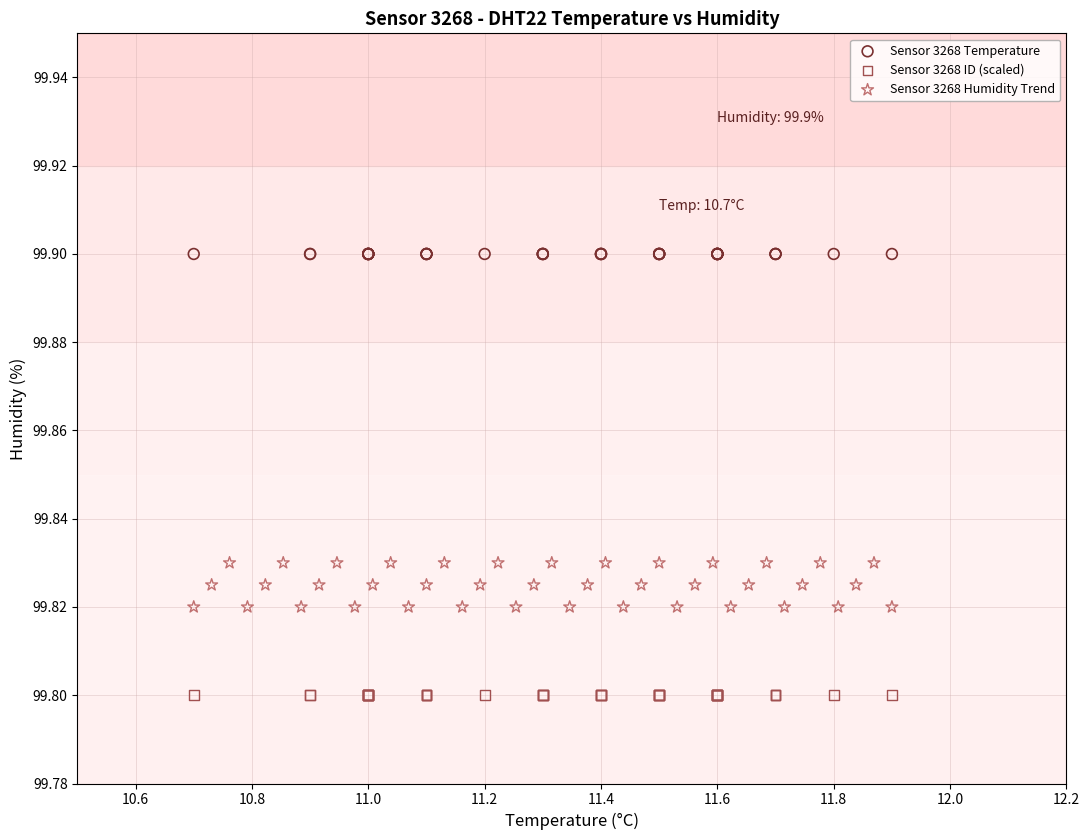

Which series contains the lowest Y value?

Sensor 3268 ID (scaled)